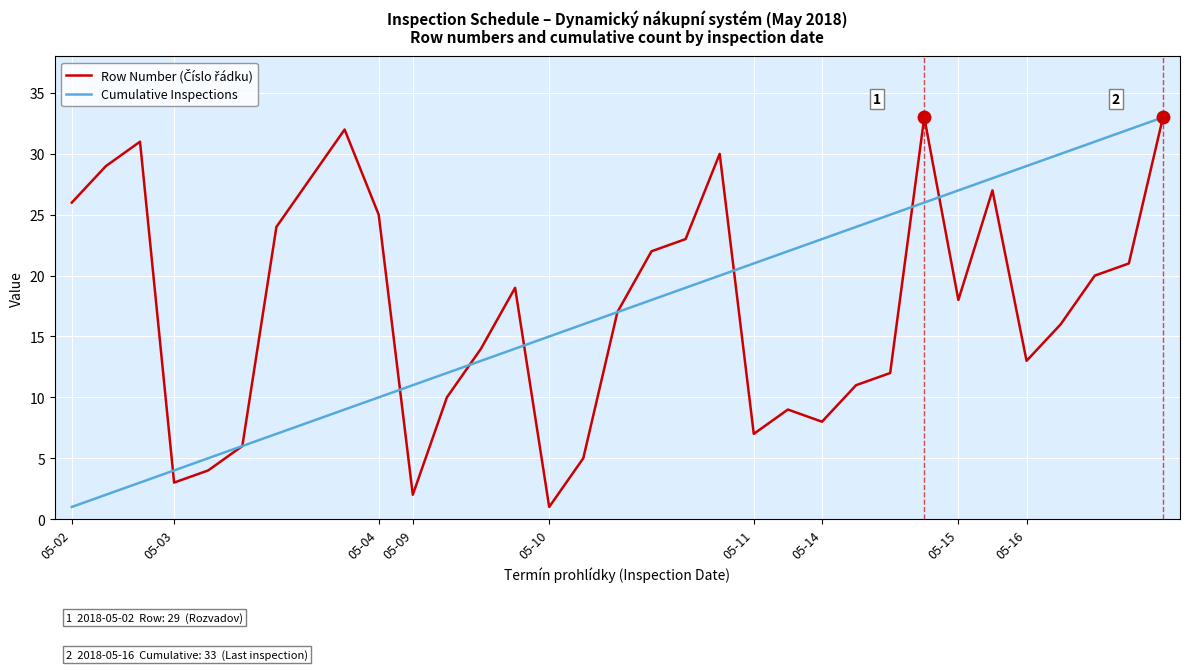

What is the highest value of the Cumulative Inspections series?

33